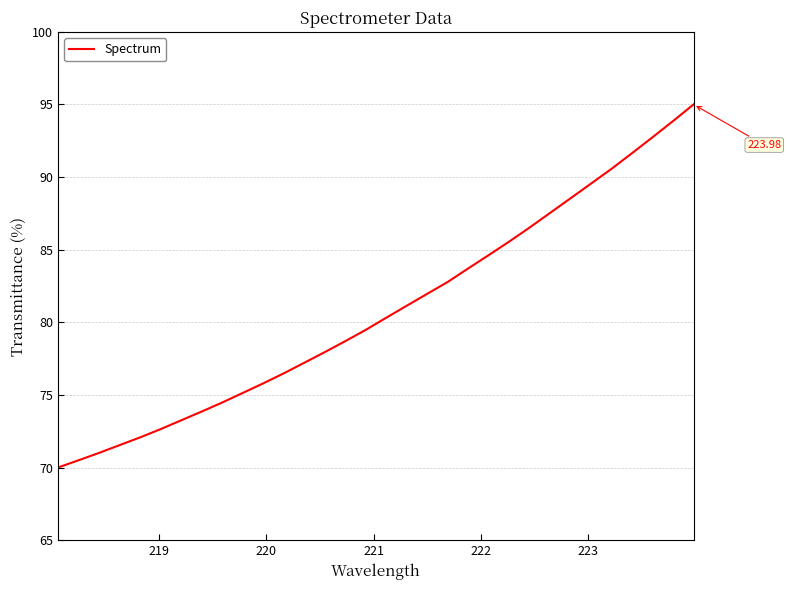

What is the greatest value displayed?

95.0